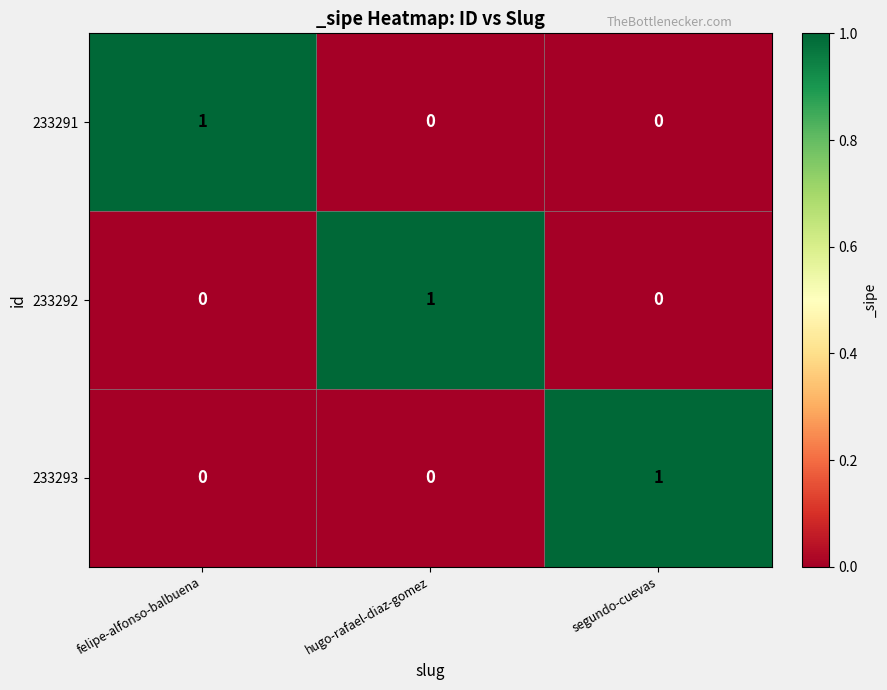

Reading left to right, what are all the values shown in this chart?

233291: felipe-alfonso-balbuena=1	hugo-rafael-diaz-gomez=0	segundo-cuevas=0
233292: felipe-alfonso-balbuena=0	hugo-rafael-diaz-gomez=1	segundo-cuevas=0
233293: felipe-alfonso-balbuena=0	hugo-rafael-diaz-gomez=0	segundo-cuevas=1